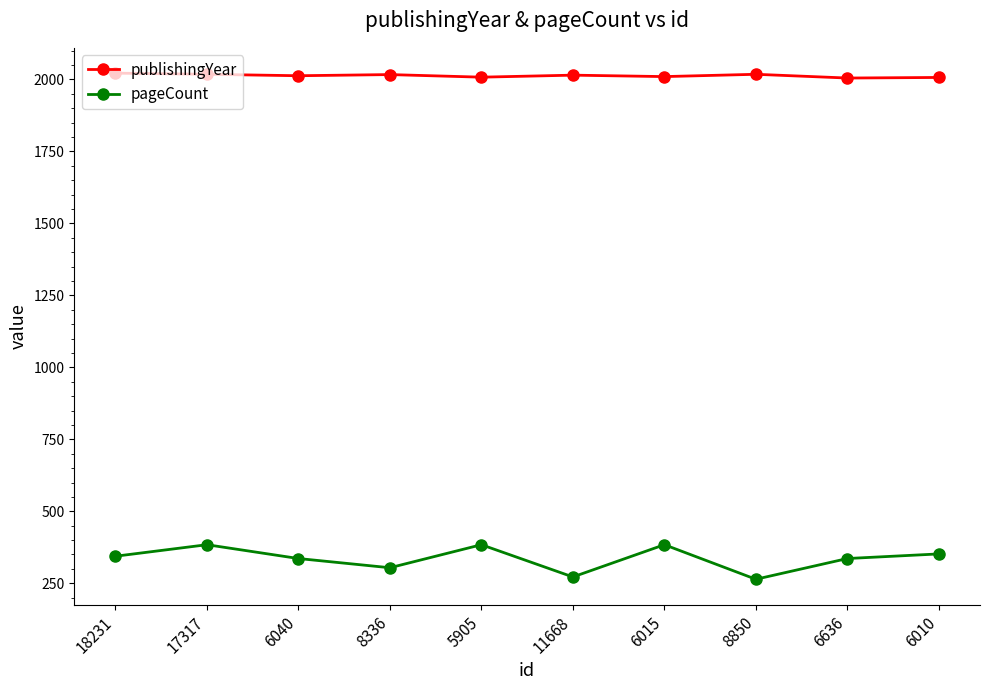

True or false: pageCount and publishingYear intersect in this chart.

False